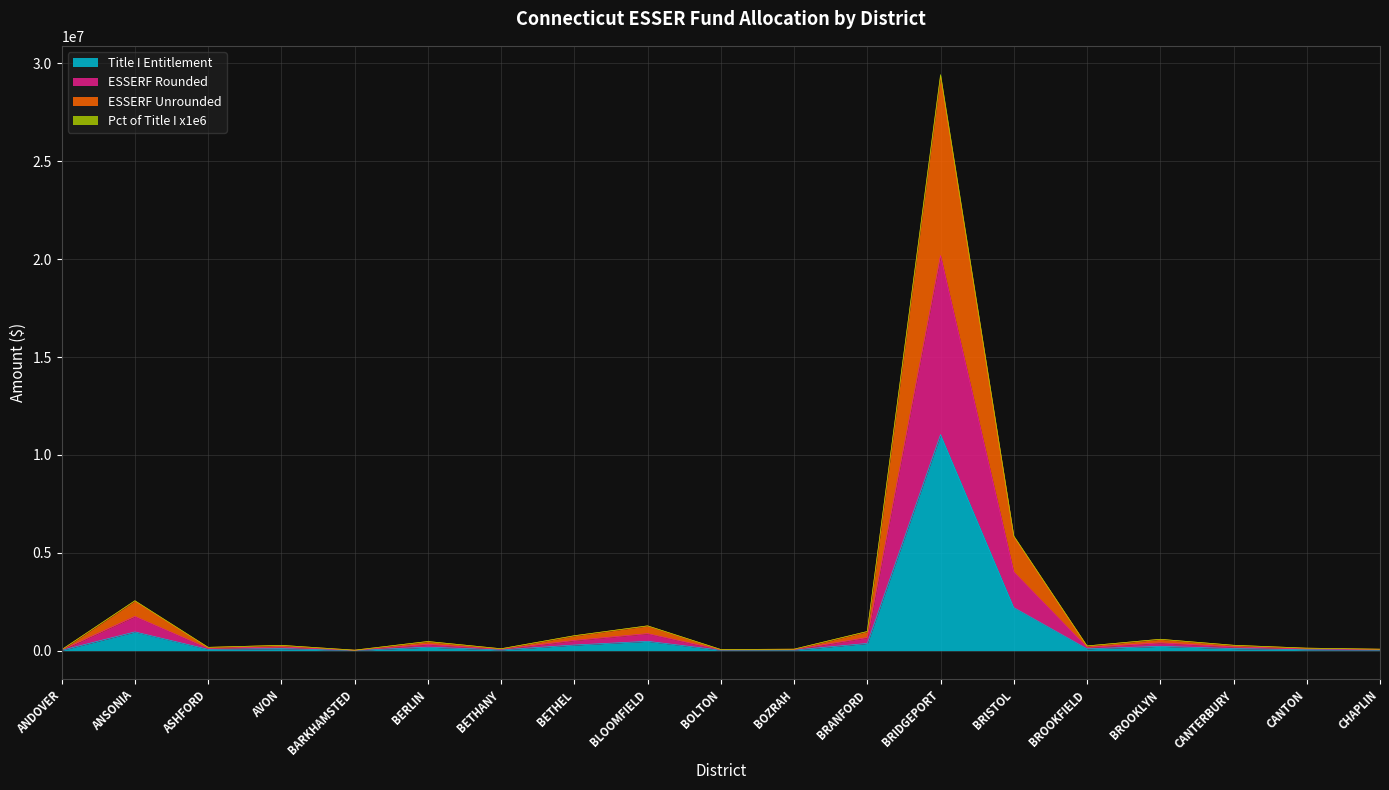

Which series has the widest spread of values?

ESSERF Rounded